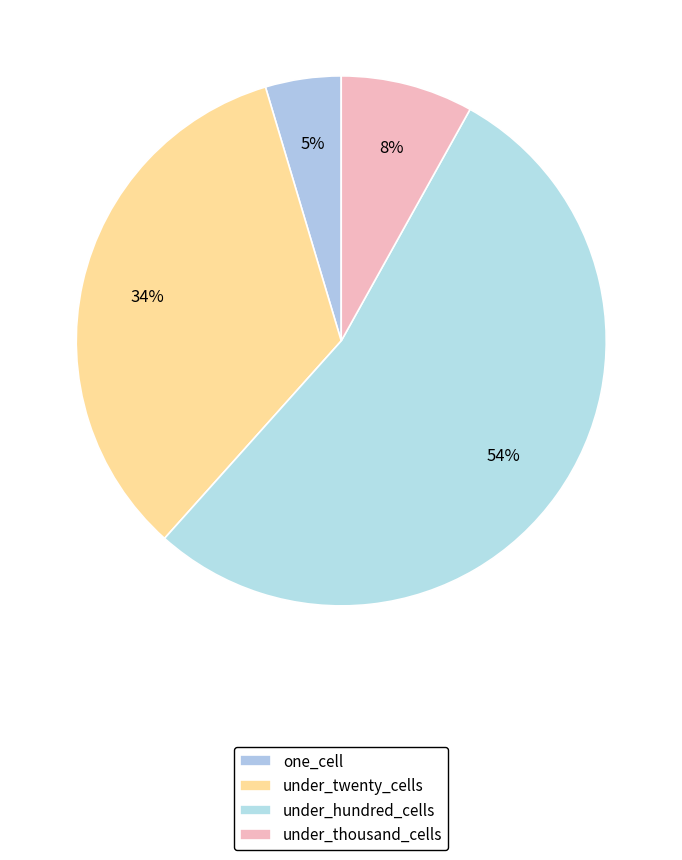

The one_cell slice represents 5% of the pie. True or false?

True